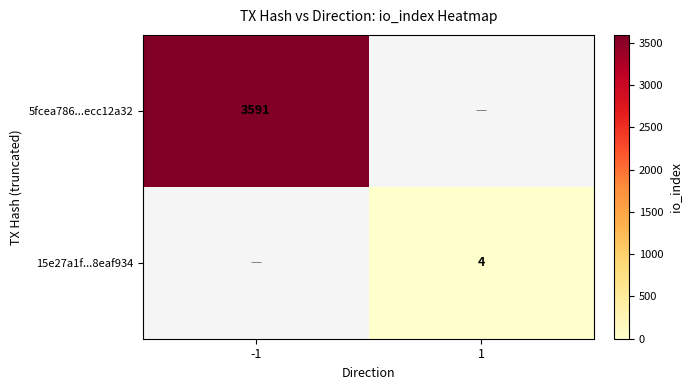

The 5fcea786...ecc12a32 series shows 1690 at -1. True or false?

False